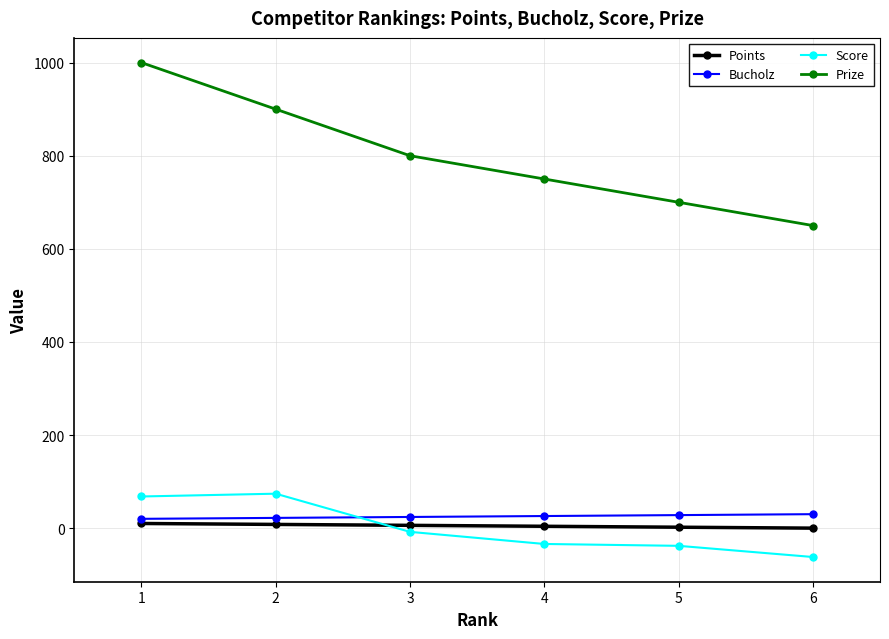

What are all the series names shown in the legend?

Points, Bucholz, Score, Prize